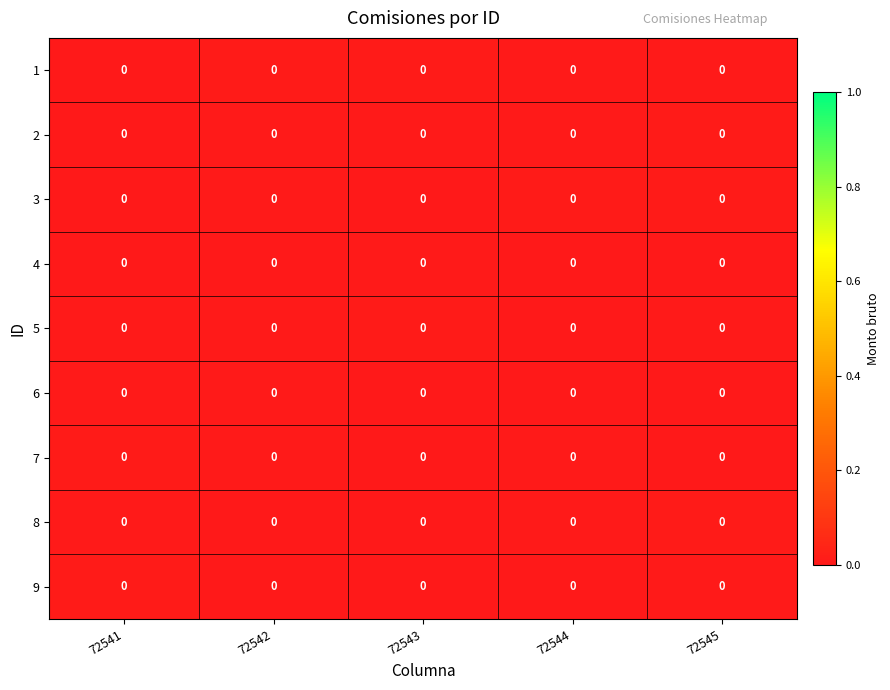

How many distinct data groups are displayed?

9